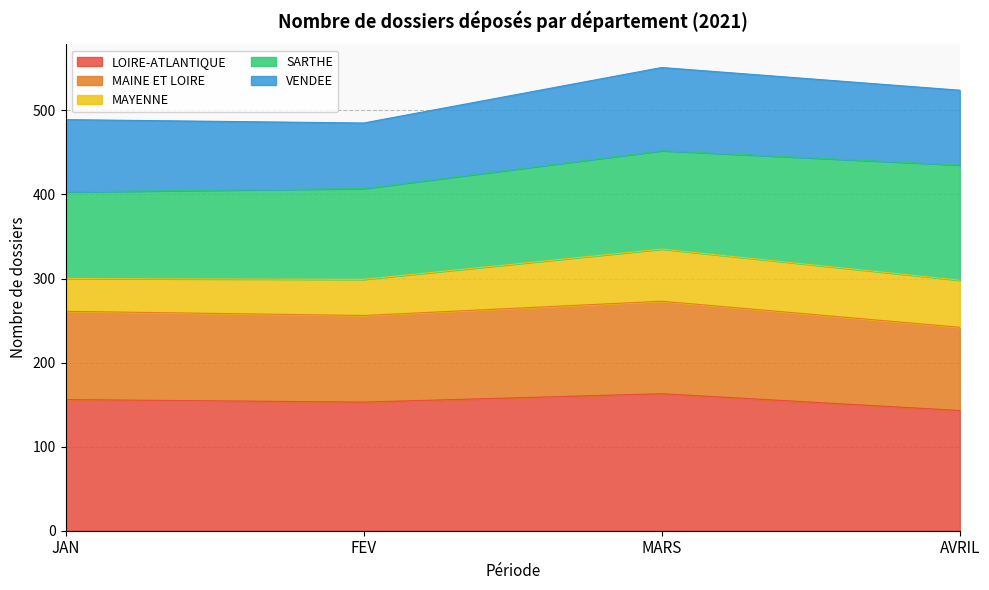

How many data points in MAYENNE are above 56?

2